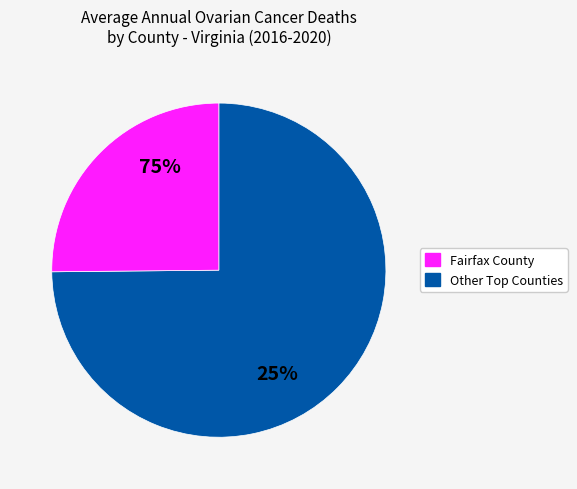

Does Norfolk City account for over 50% of the chart?

No